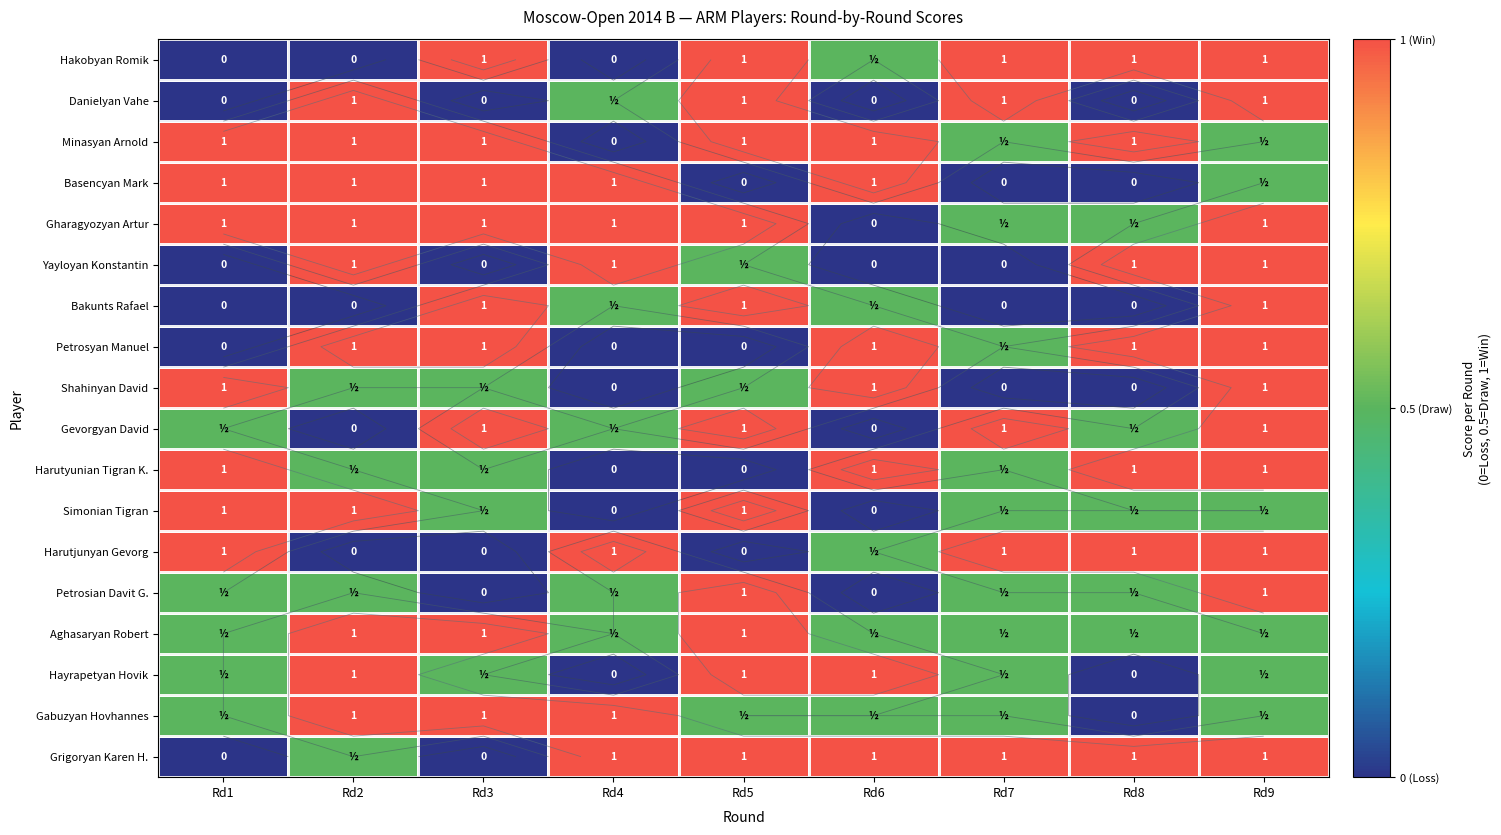

What is the difference between the highest and lowest values at Rd9?

0.5